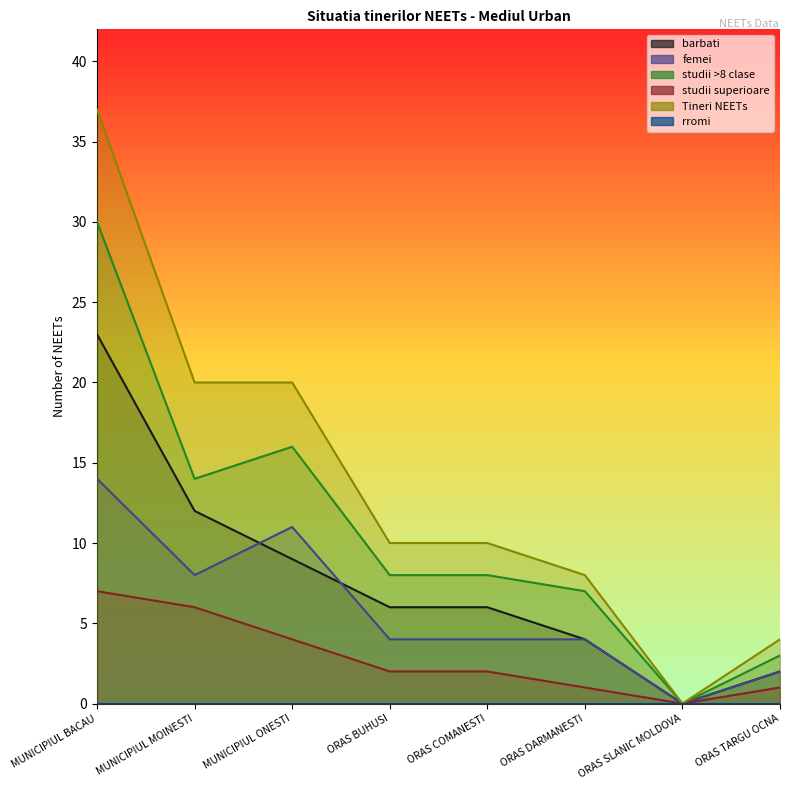

How many data points in studii superioare are above 2?

3